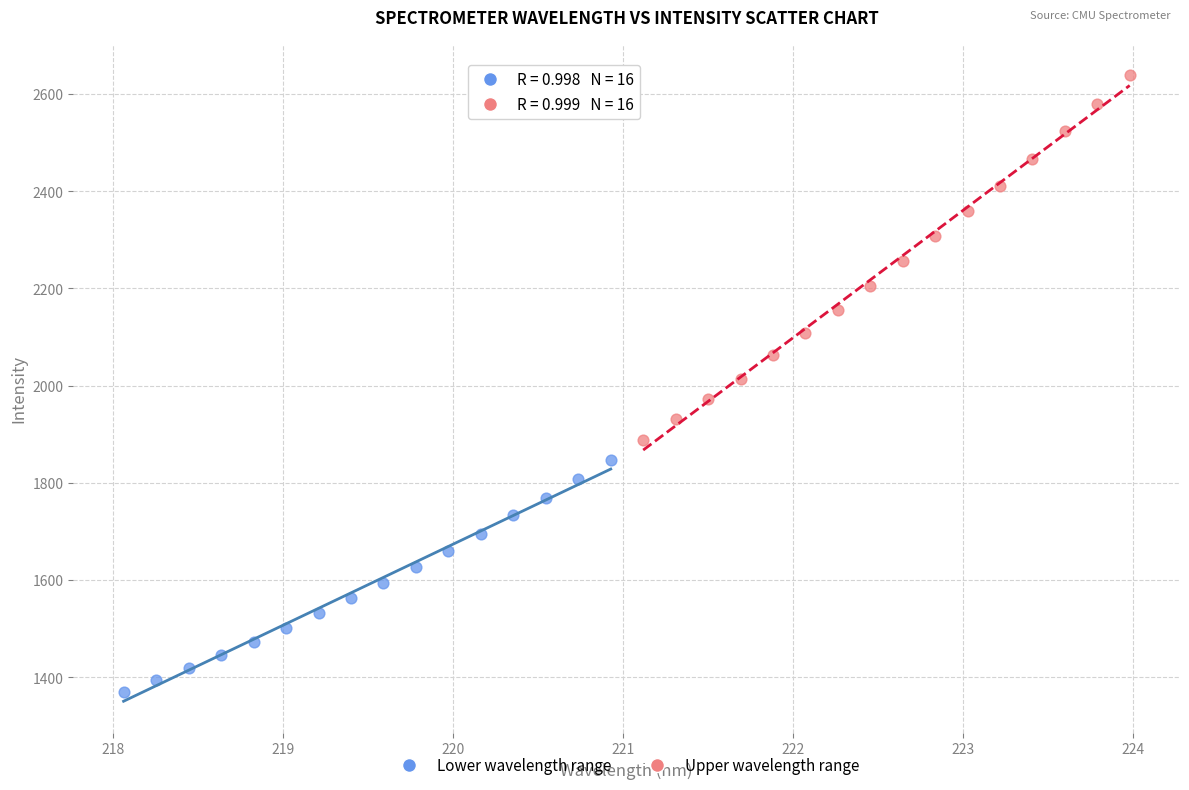

Which series has the widest spread of Y values?

Upper wavelength range